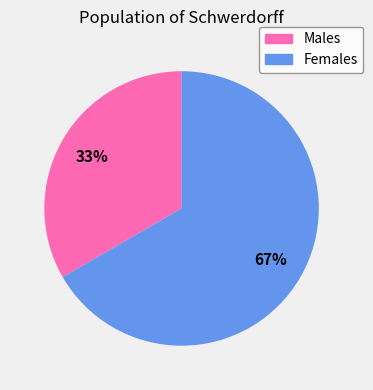

Does any single category account for the majority?

Yes